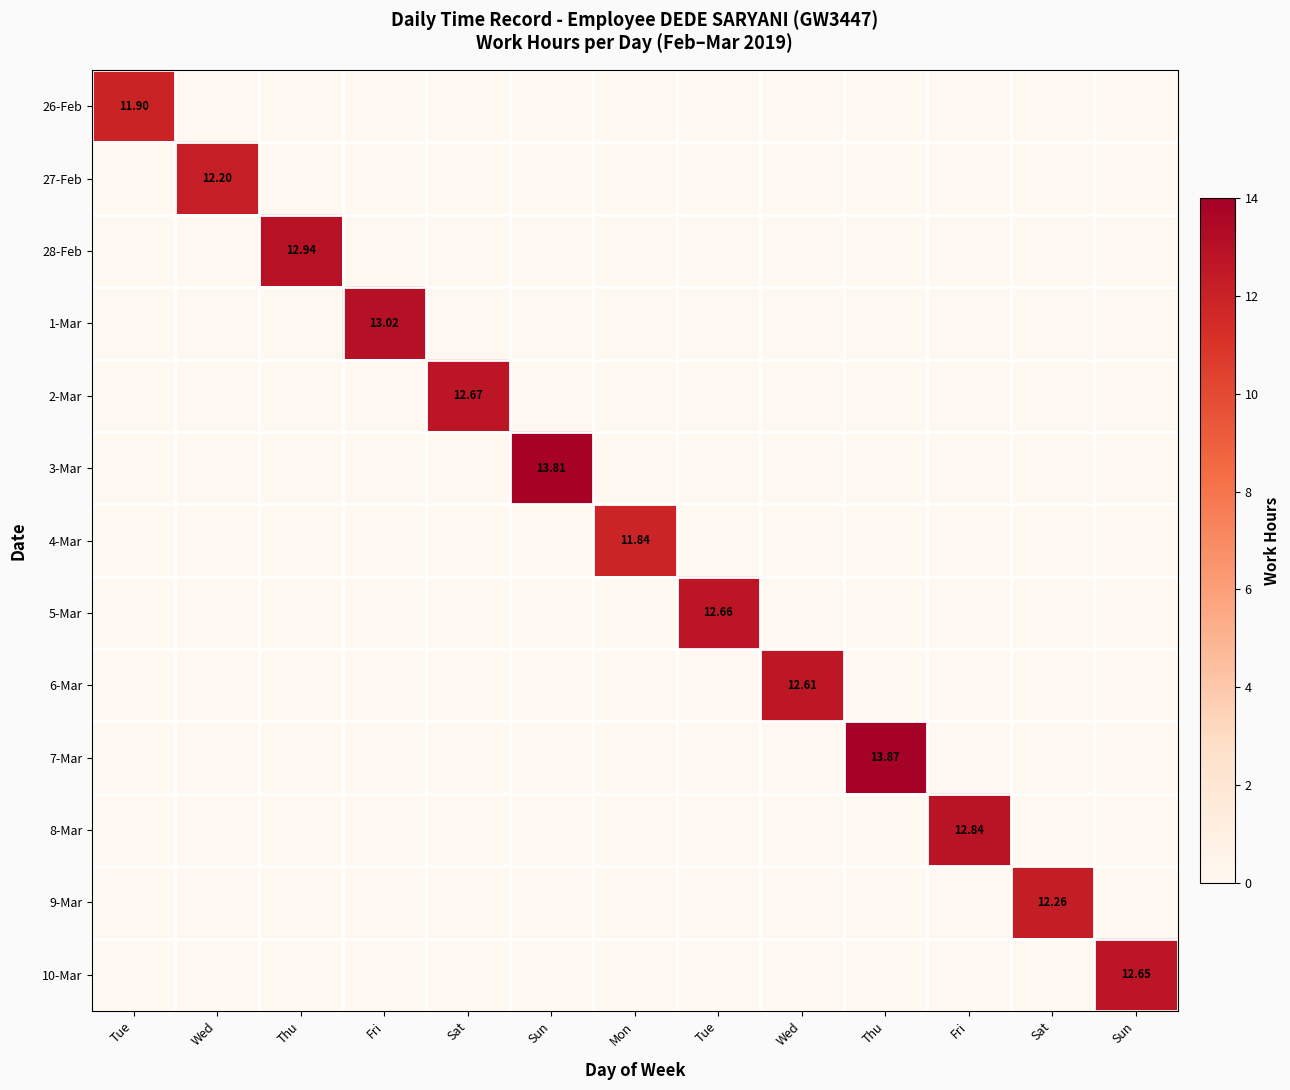

What is the difference between the maximum and second lowest values in the 3-Mar series?

13.8